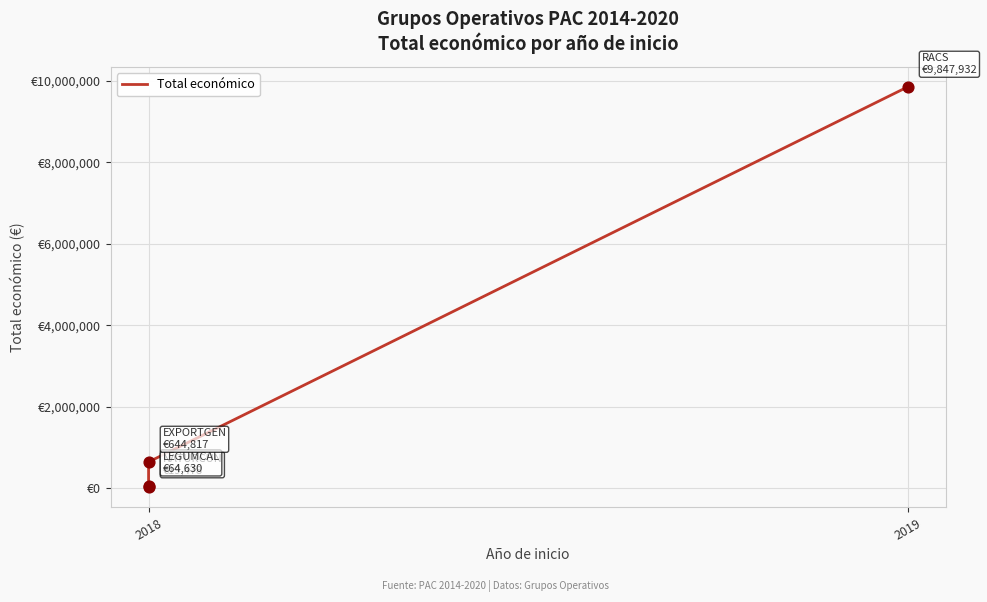

What is the ratio of the value at 2019 to the value at 2018?

15.3